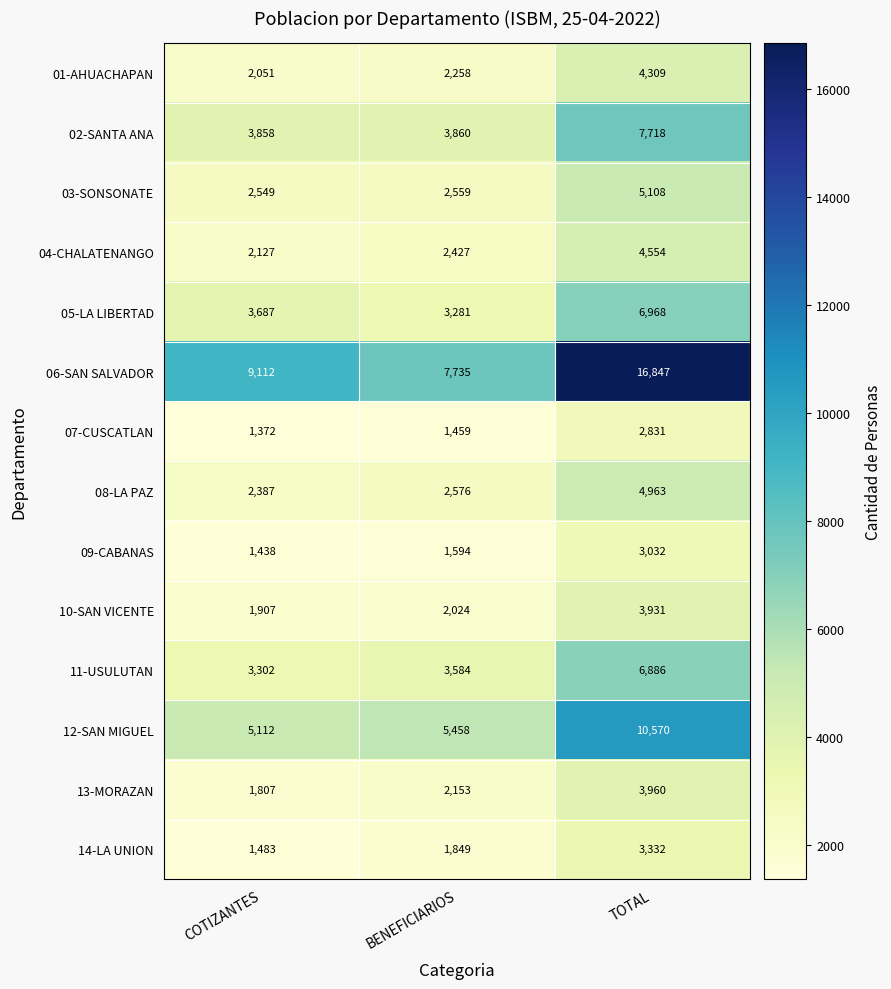

The 06-SAN SALVADOR series shows 2719 at COTIZANTES. True or false?

False